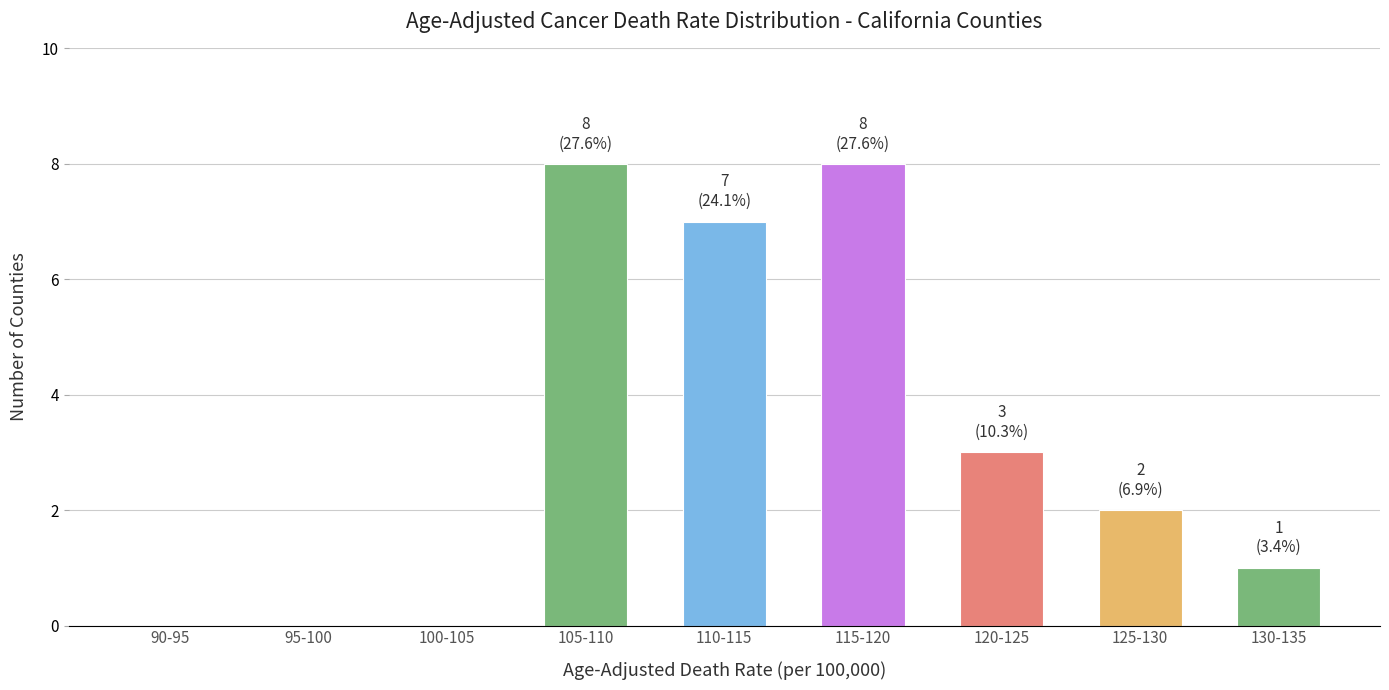

Reading right to left, extract all data points from this chart.

130-135=1	125-130=2	120-125=3	115-120=8	110-115=7	105-110=8	100-105=0	95-100=0	90-95=0